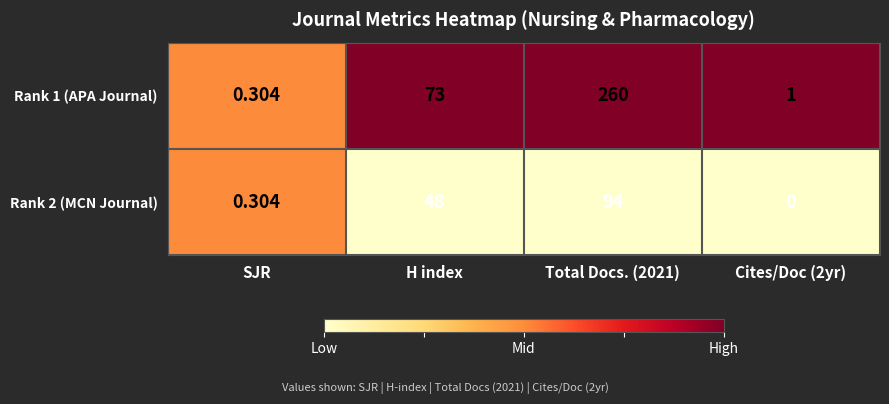

Where is Rank 2 (MCN Journal) nearest to the value 47?

H index